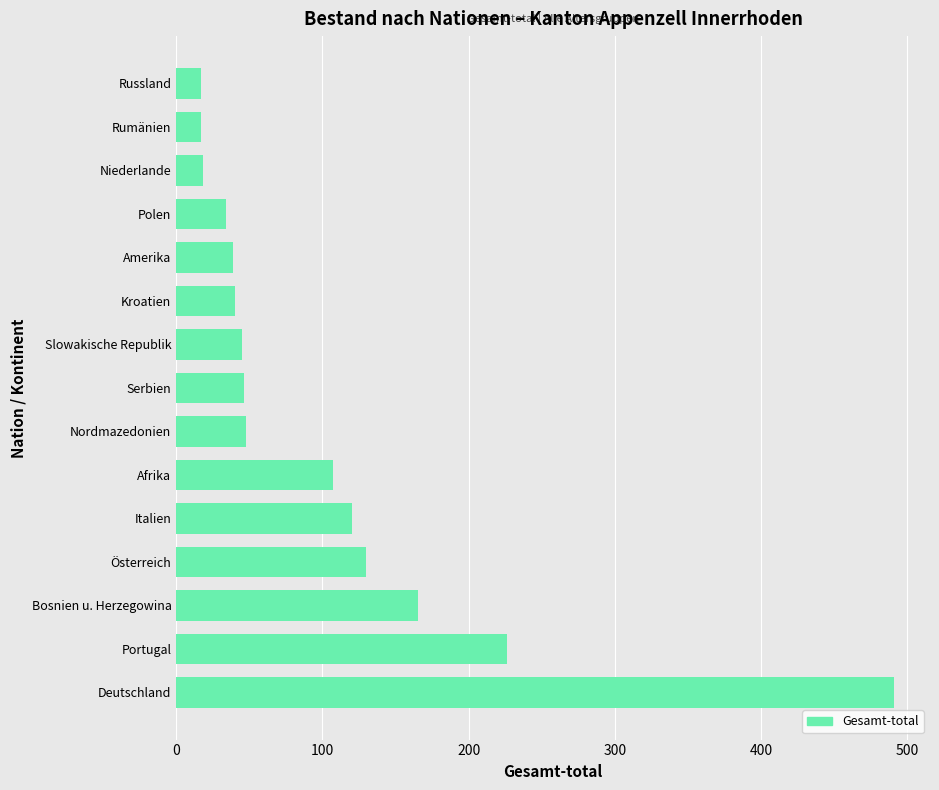

Between Polen and Serbien, which is larger?

Serbien